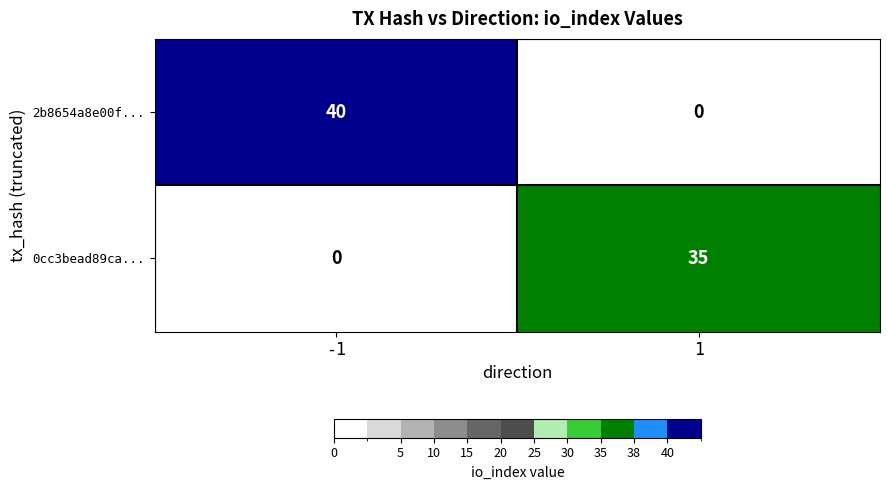

Between -1 and 1, which series saw the biggest shift?

2b8654a8e00f...